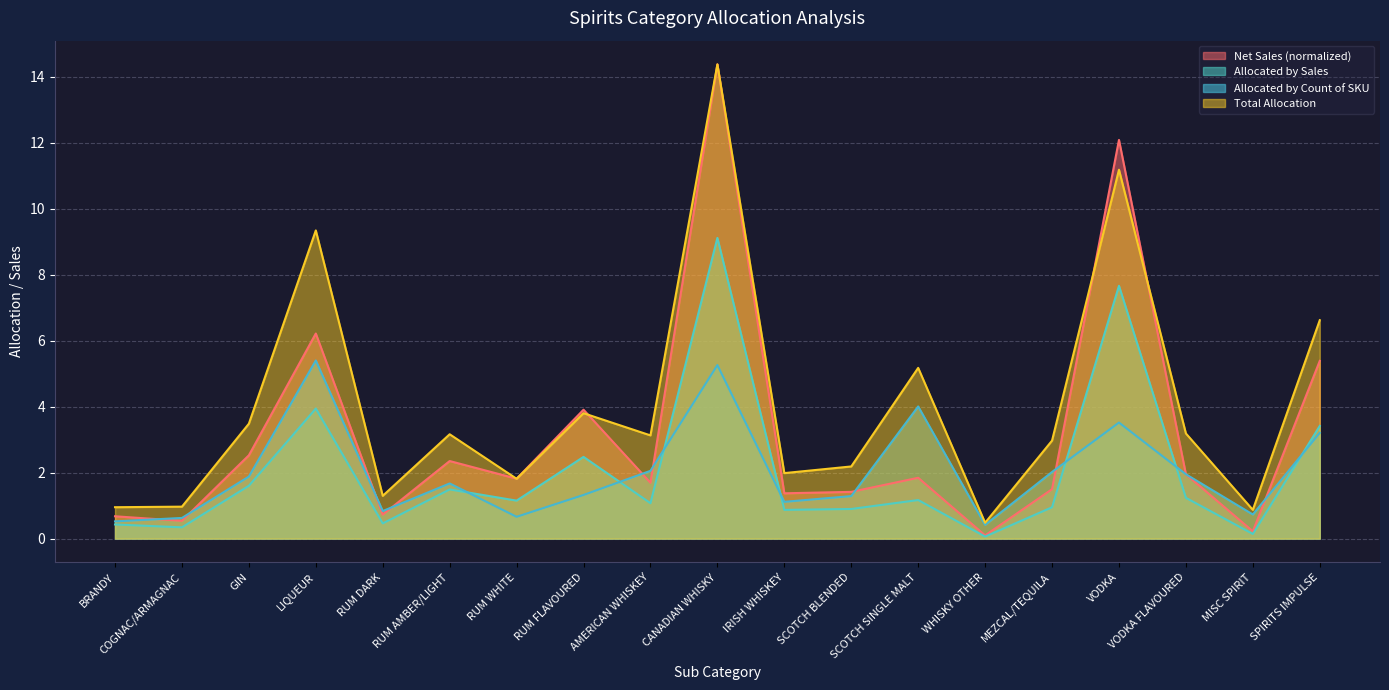

How many lines are shown in the chart?

4